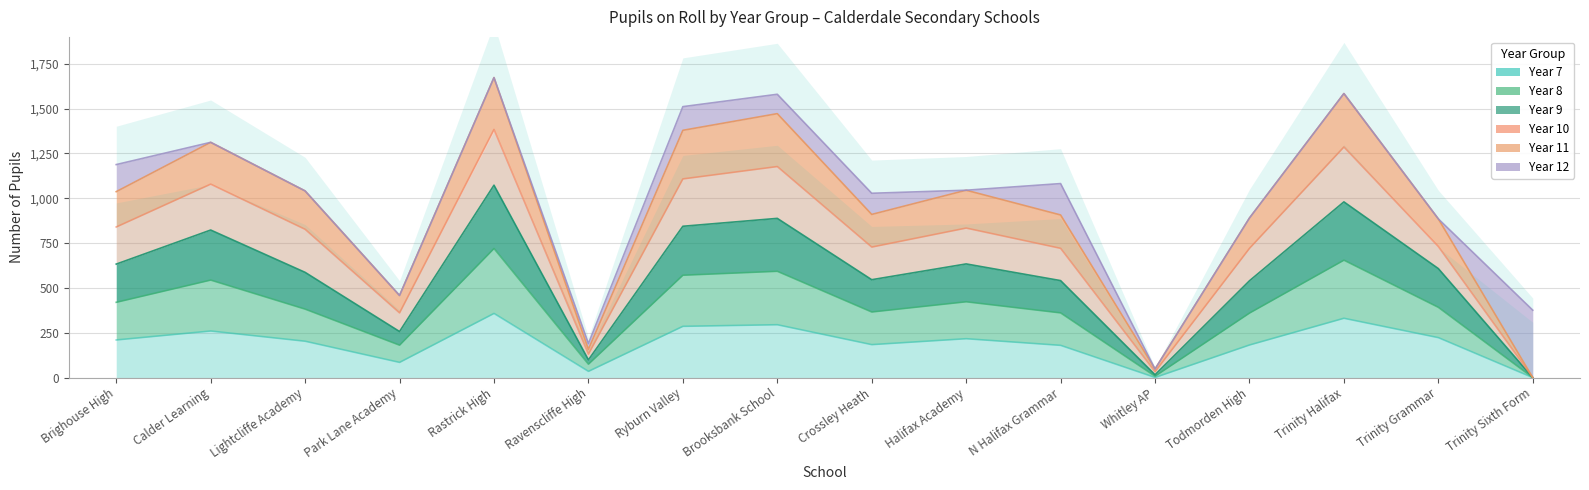

Where is the first local minimum for Year 7?

Park Lane Academy